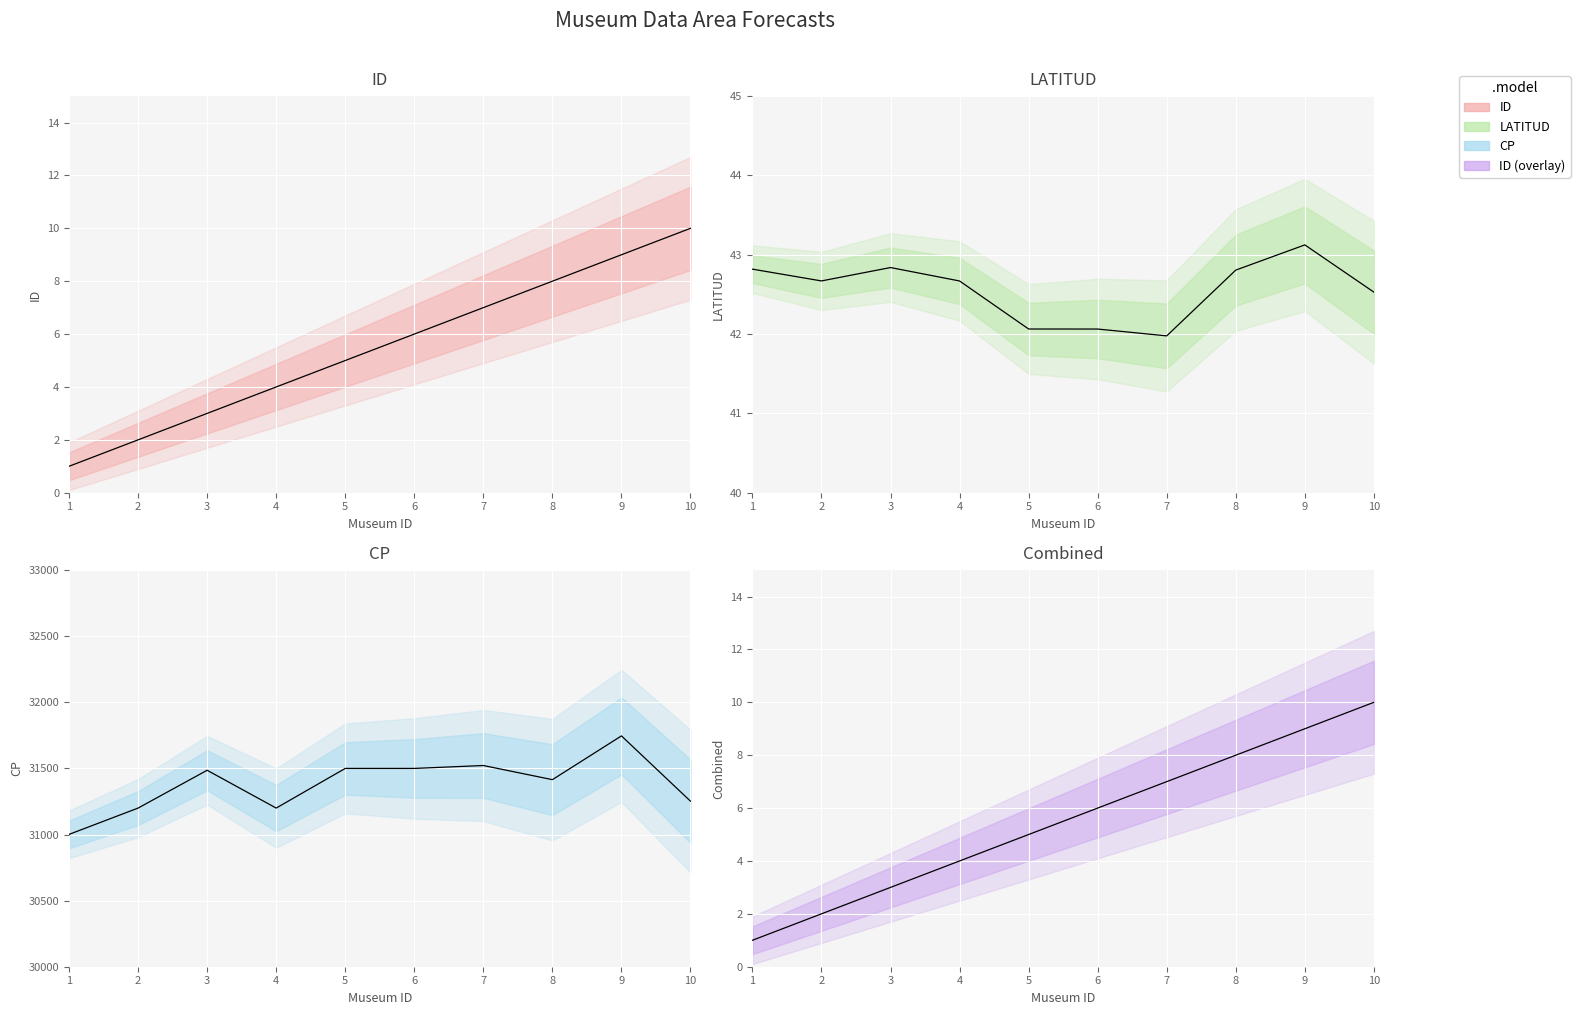

Reading left to right, what are all the values shown in this chart?

ID: 1.0	2.0	3.0	4.0	5.0	6.0	7.0	8.0	9.0	10.0
LATITUD: 42.8	42.7	42.8	42.7	42.1	42.1	42.0	42.8	43.1	42.5
CP: 31001.0	31200.0	31486.0	31200.0	31500.0	31500.0	31522.0	31415.0	31746.0	31252.0
ID (overlay): 1.0	2.0	3.0	4.0	5.0	6.0	7.0	8.0	9.0	10.0